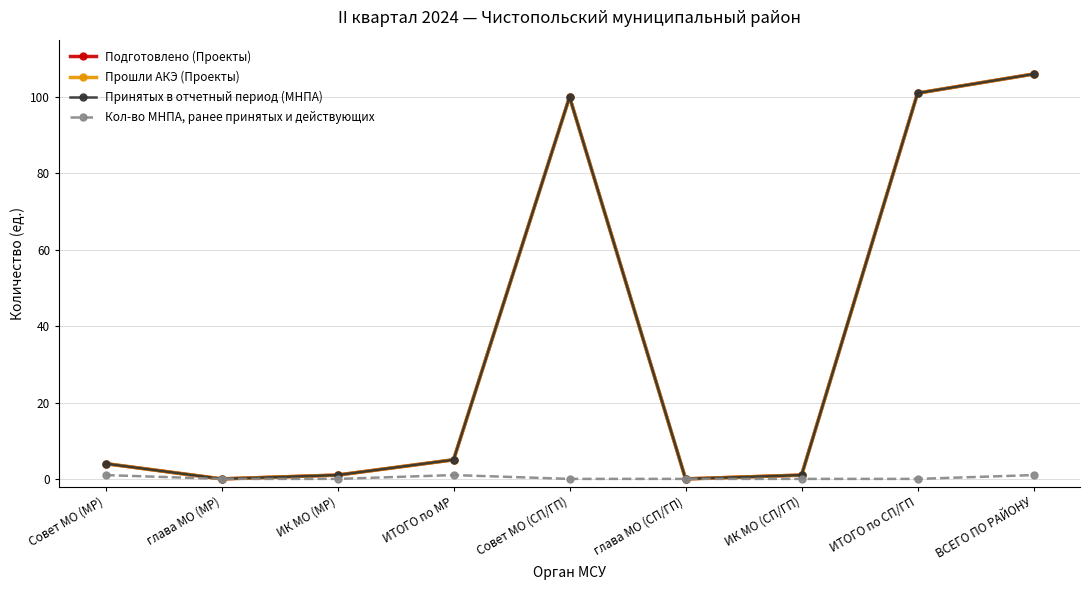

At which category is the sum across all series the highest?

ВСЕГО ПО РАЙОНУ